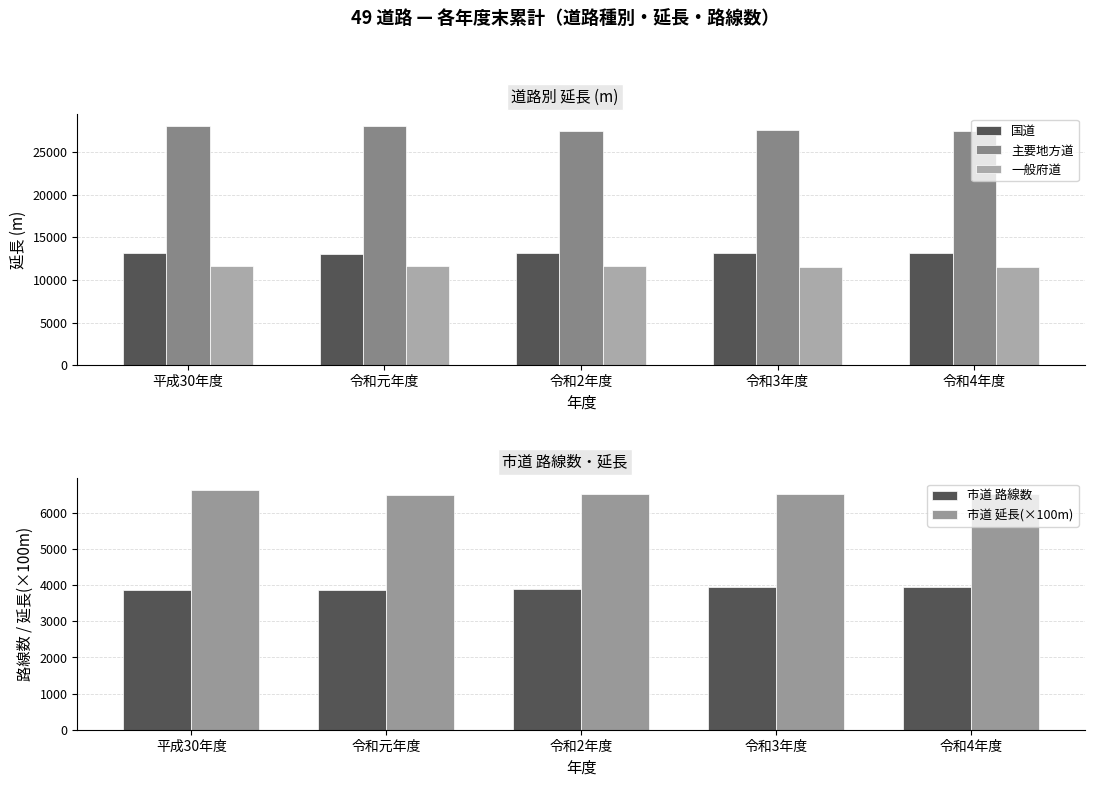

At which label does 一般府道 first exceed 11664?

平成30年度